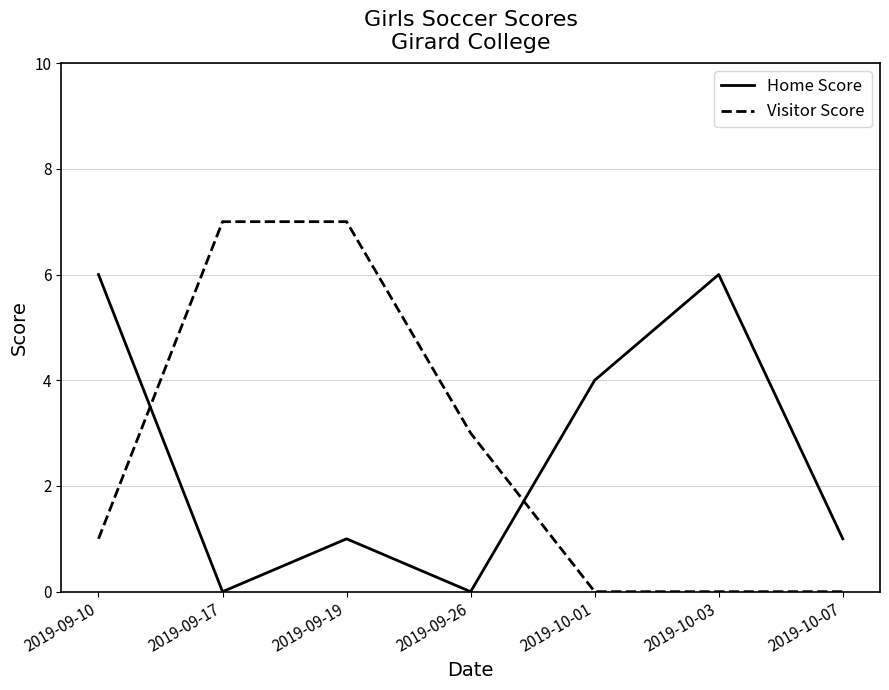

Reading left to right, transcribe all the data shown in this chart.

Home Score: 2019-09-10=6	2019-09-17=0	2019-09-19=1	2019-09-26=0	2019-10-01=4	2019-10-03=6	2019-10-07=1
Visitor Score: 2019-09-10=1	2019-09-17=7	2019-09-19=7	2019-09-26=3	2019-10-01=0	2019-10-03=0	2019-10-07=0